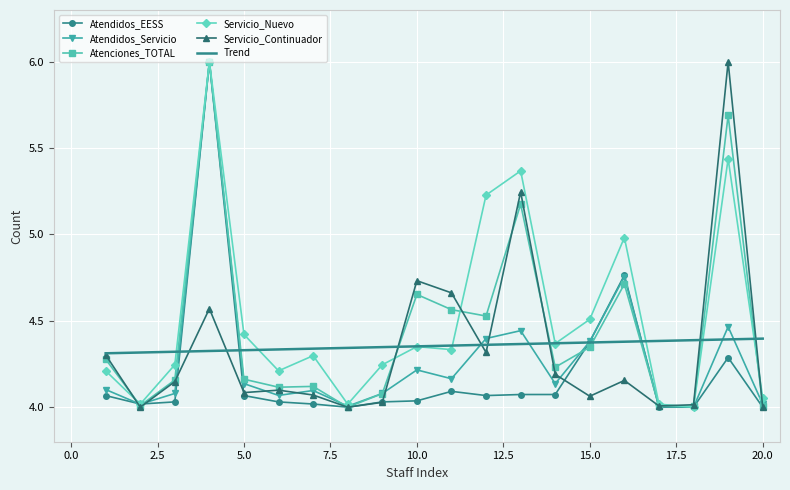

What is the maximum value shown in the chart?

6.0